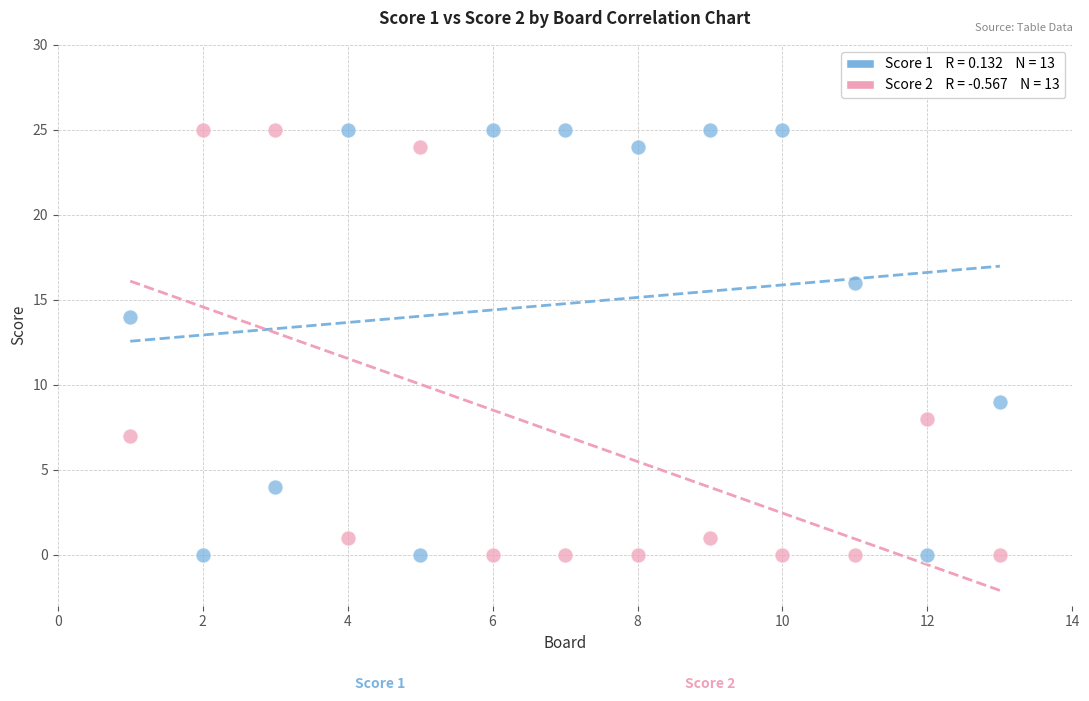

Across all data points, what is the range of Y values (max minus min)?

25